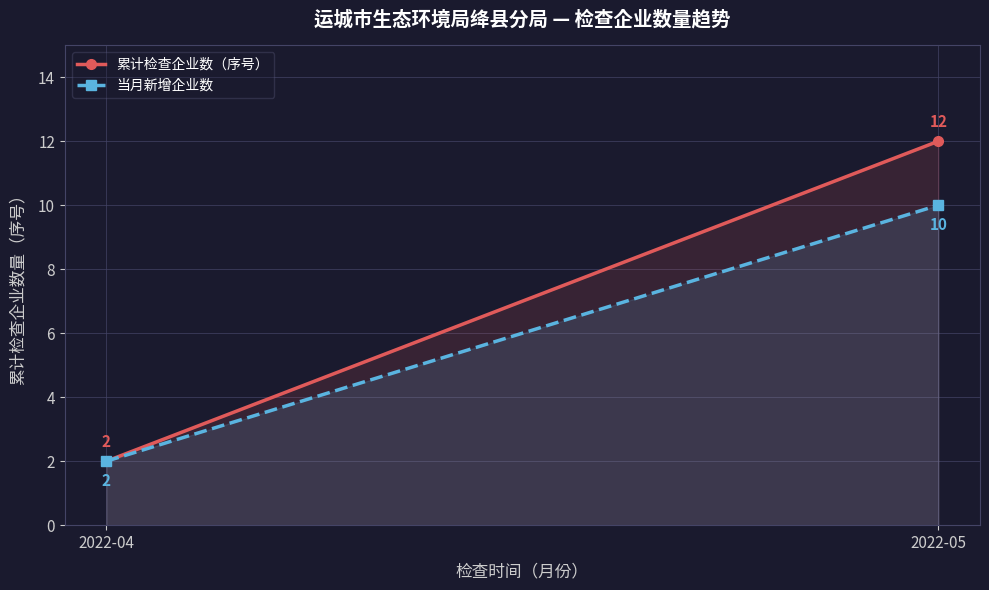

What is the sum of the 累计检查企业数（序号） values at 2022-05 and 2022-04?

14